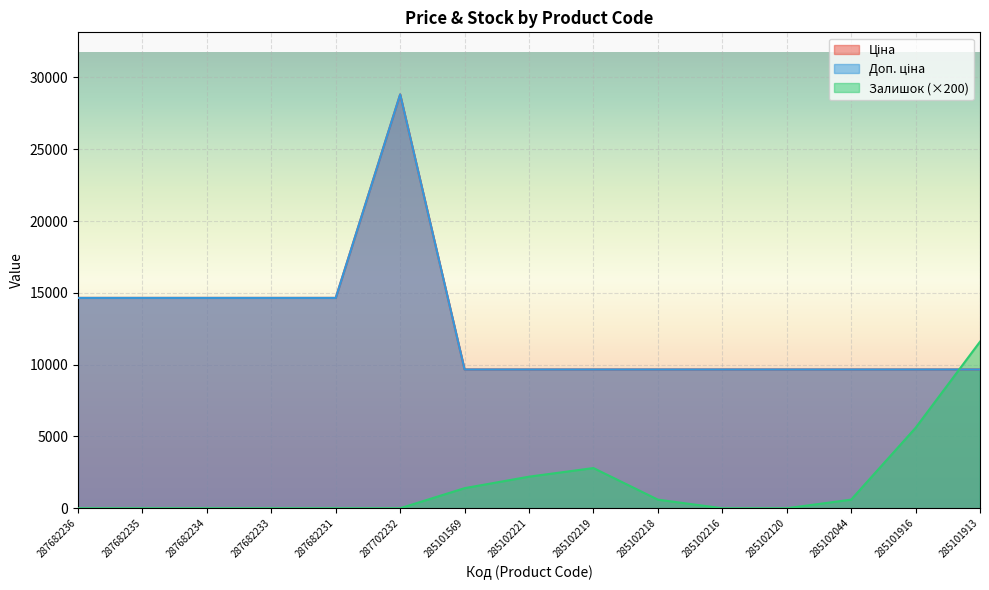

At how many categories does at least one series exceed 22393?

1